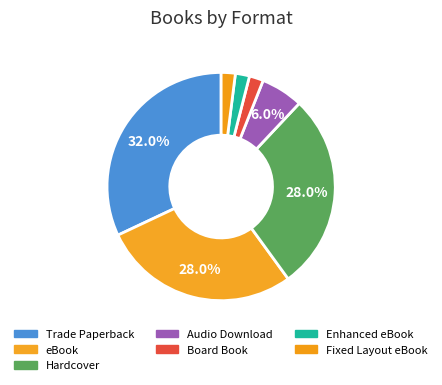

What percentage is the Trade Paperback slice, to the nearest percent?

32%